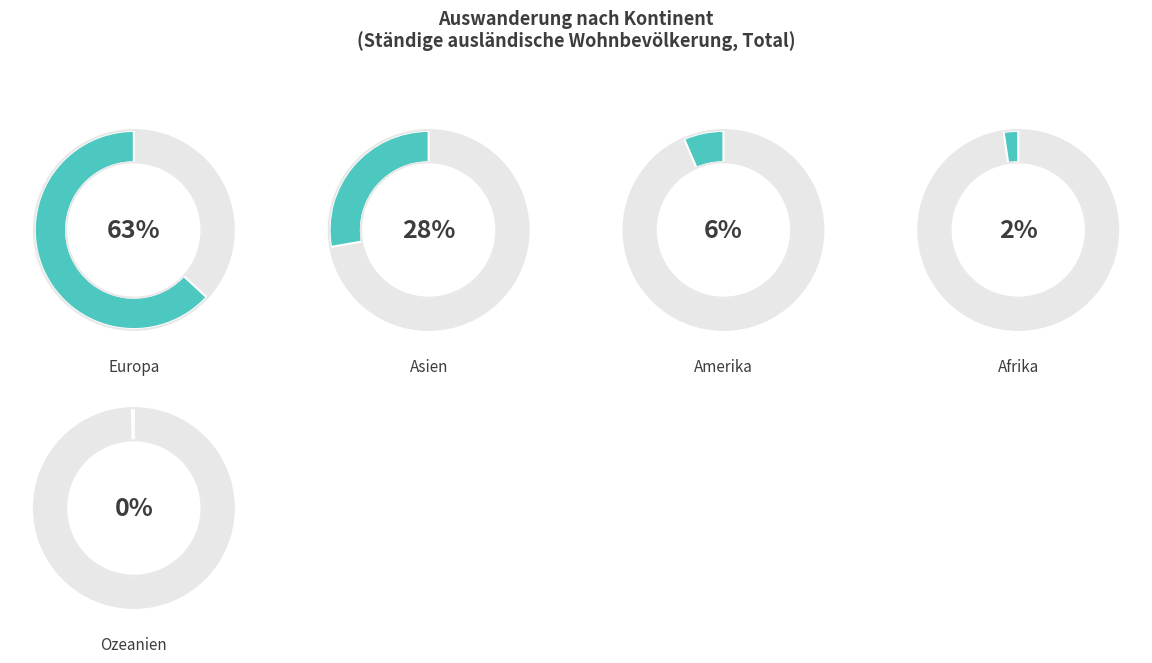

To the nearest percent, what percentage of the pie is Asien?

28%